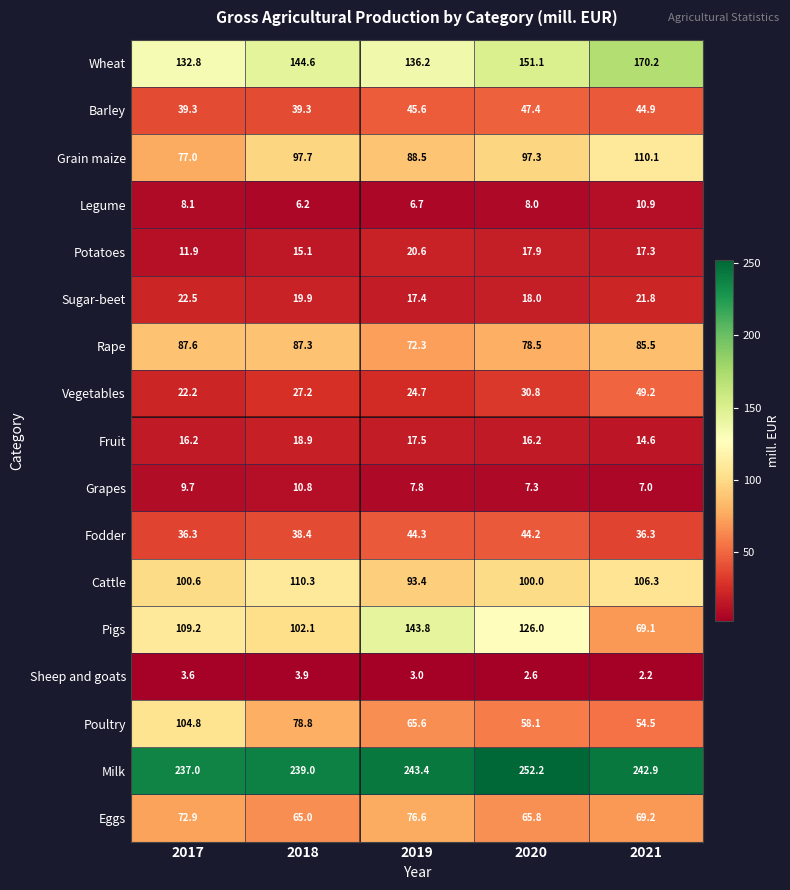

What is the difference between the maximum and minimum values in the Grain maize series?

33.1